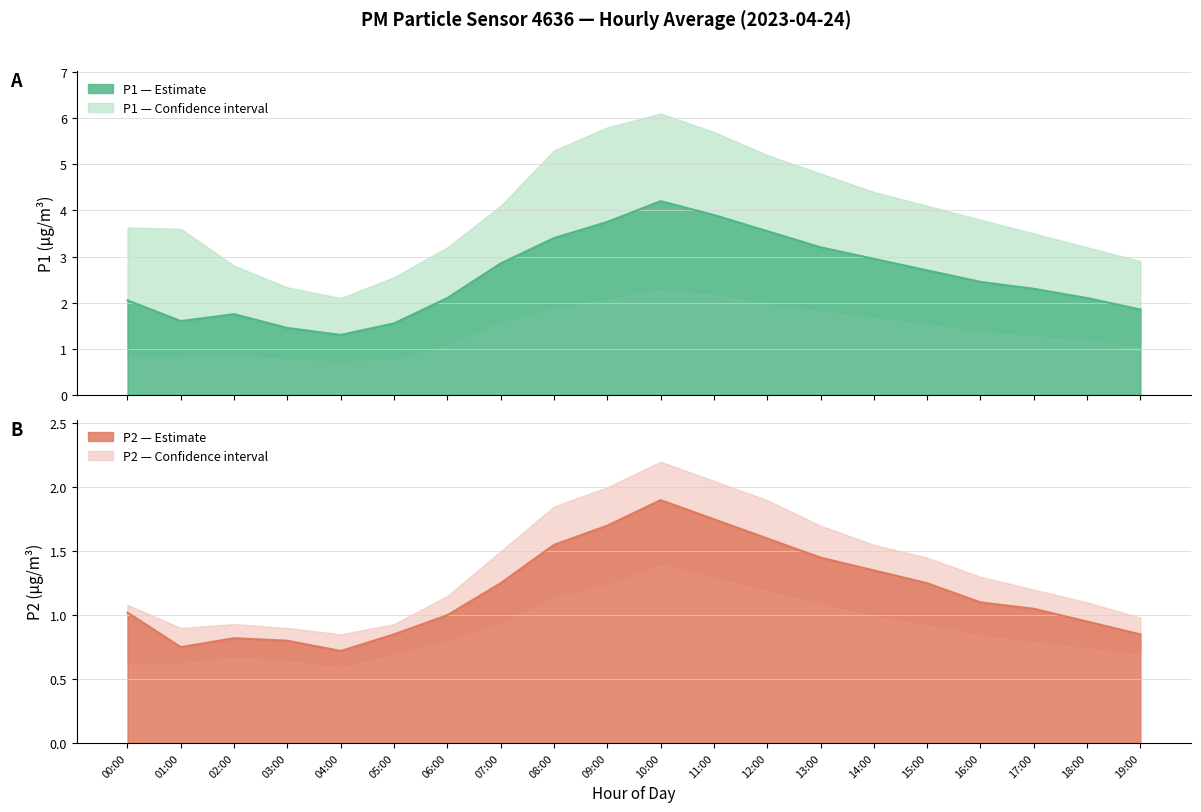

At which category is the sum across all series the highest?

10:00